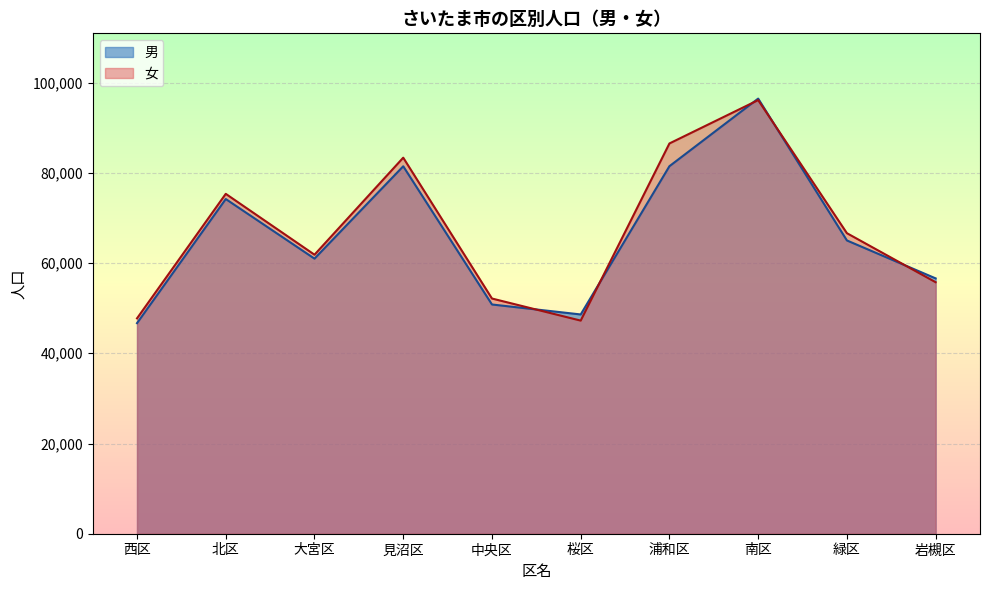

What is the difference between the maximum and second lowest values in the 男 series?

47851